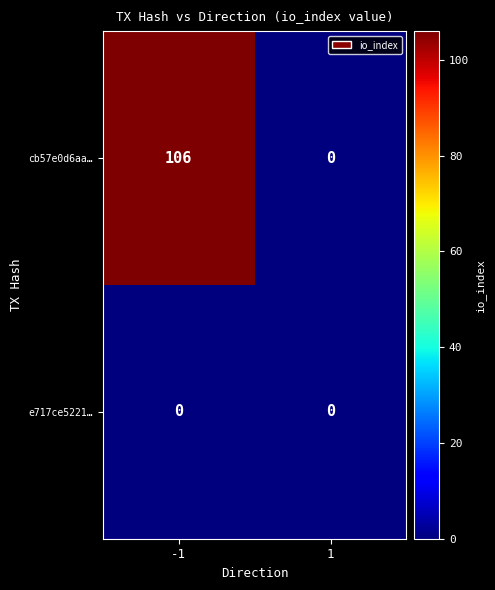

At -1, list the series in order from smallest to largest.

e717ce5221…, cb57e0d6aa…